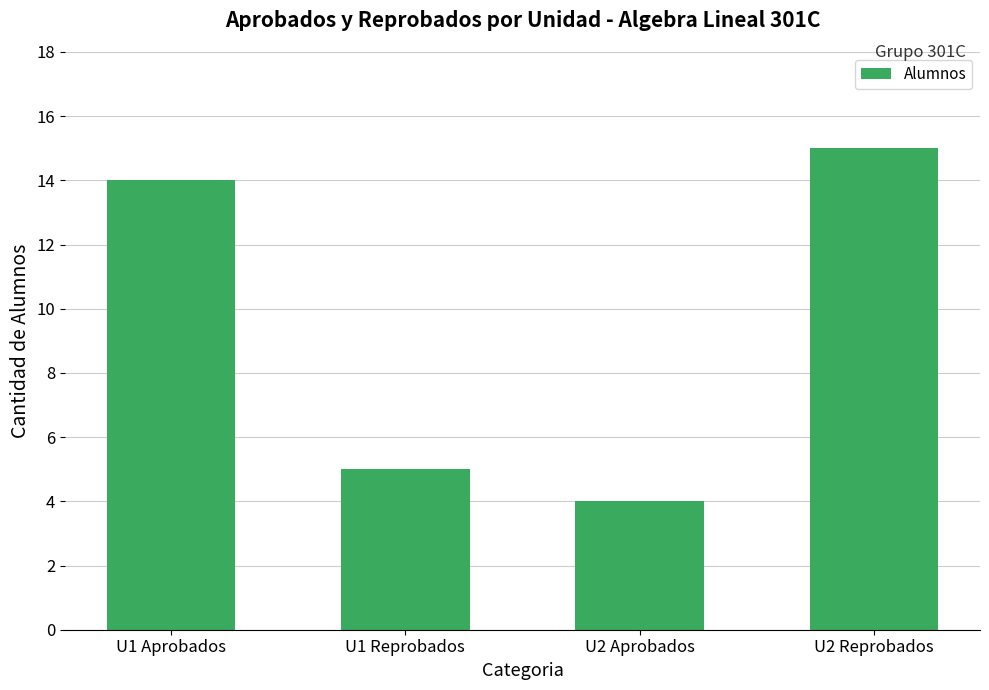

What is the smallest value displayed?

4